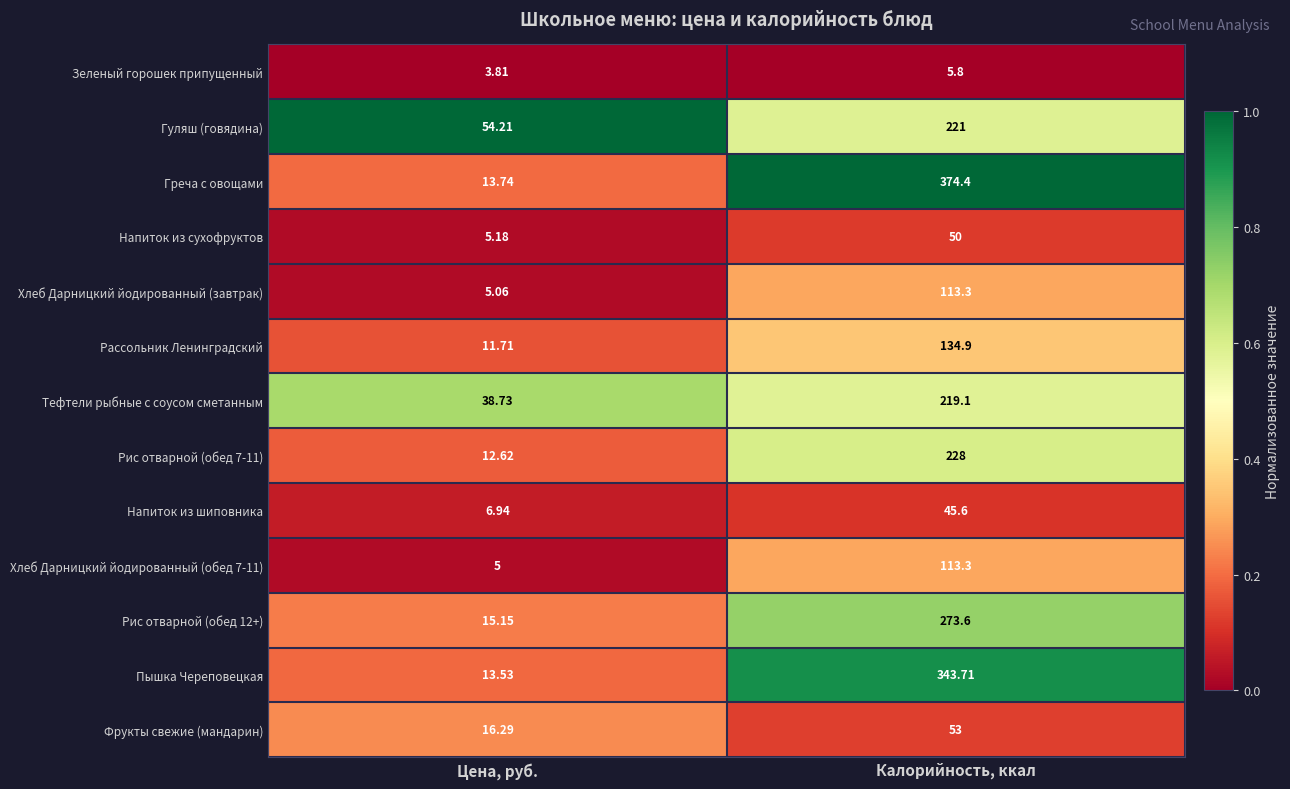

Which category has the highest value across all series?

Калорийность, ккал